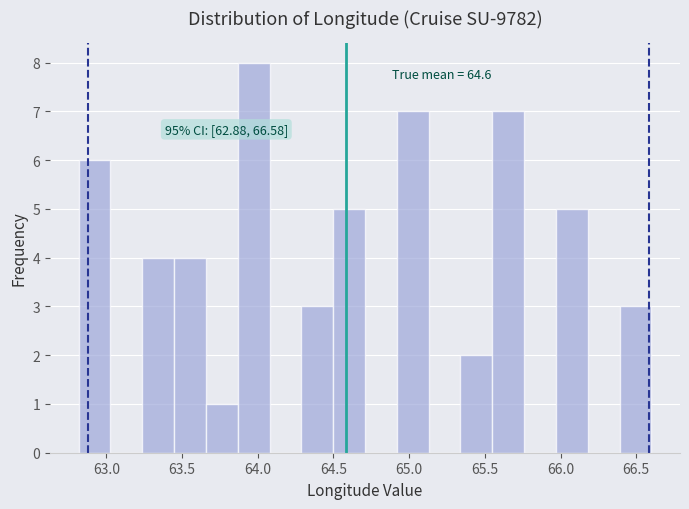

Which range on the x-axis has the tallest bar?

63.85 to 64.10